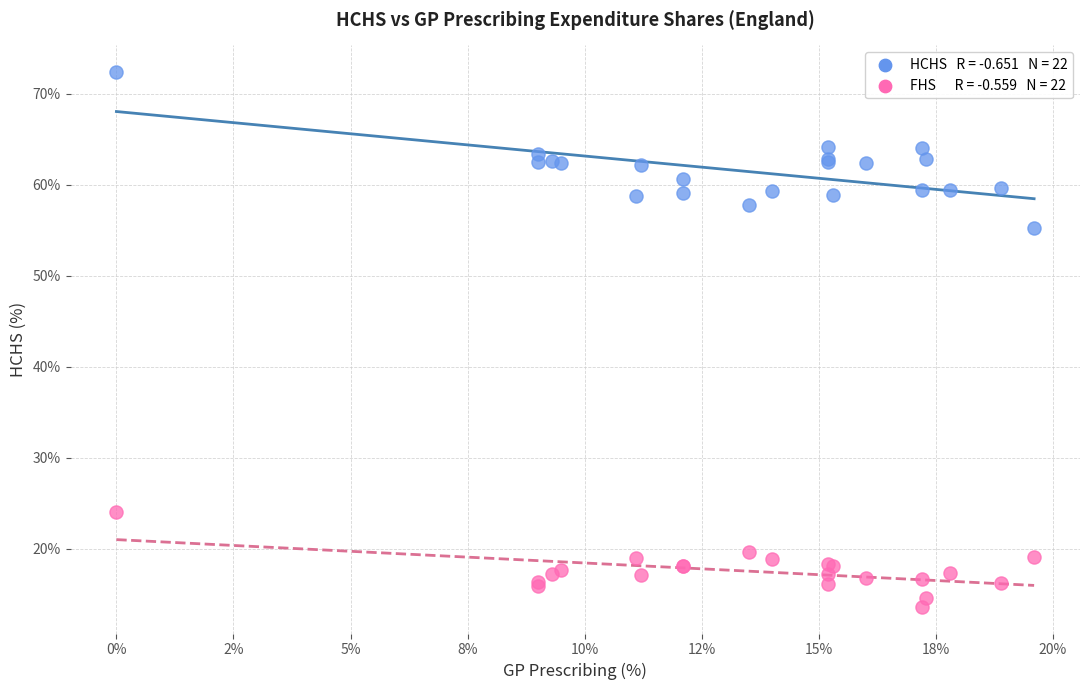

Across all series, what Y value is closest to 43?

55.3